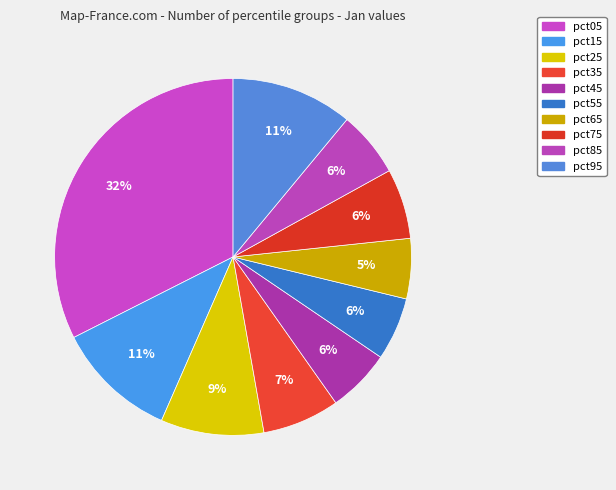

Count the number of slices in the pie.

10